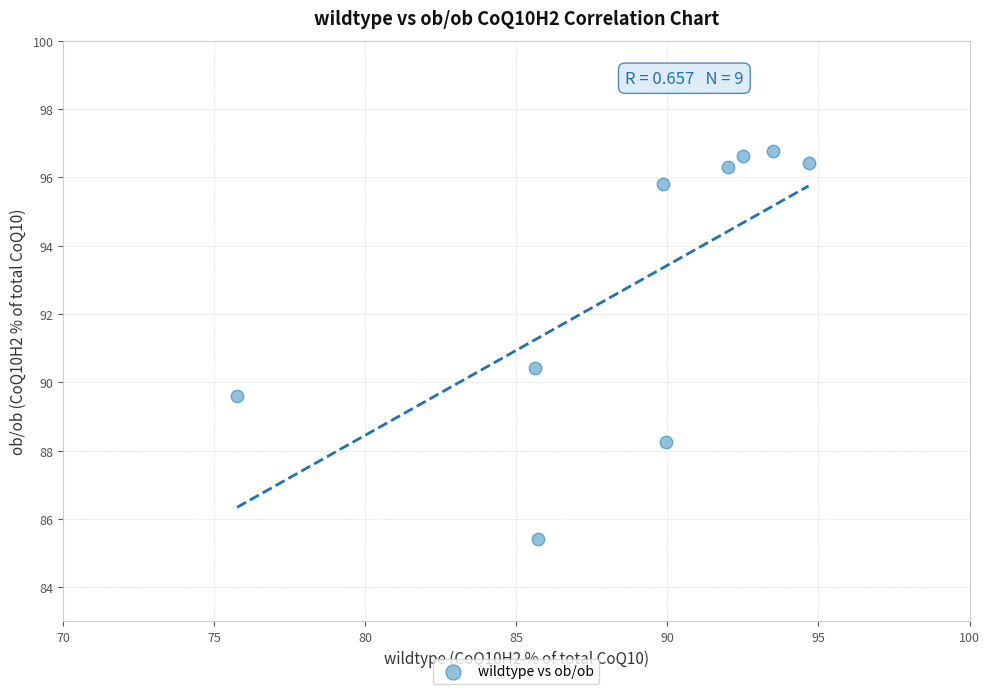

What Y value in the scatter plot is closest to 91?

90.4